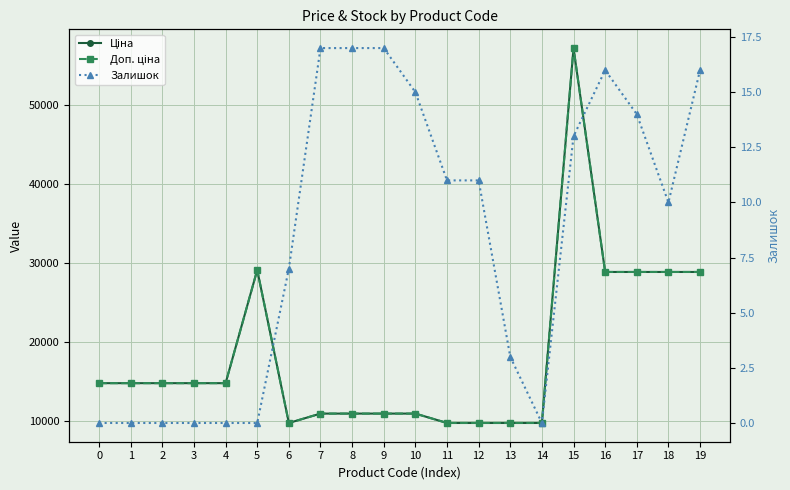

What is the difference between the second highest and minimum values in the Ціна series?

19376.8